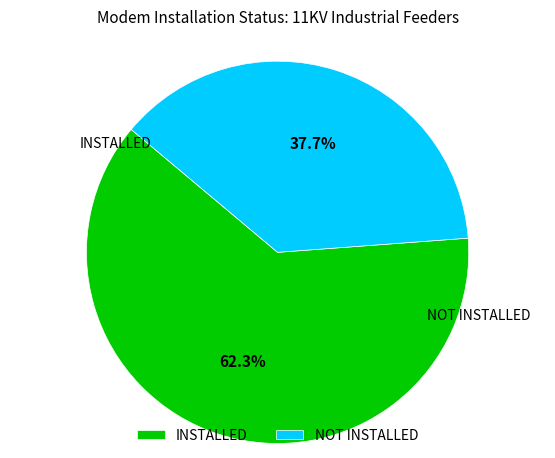

The NOT INSTALLED slice represents 38% of the pie. True or false?

True